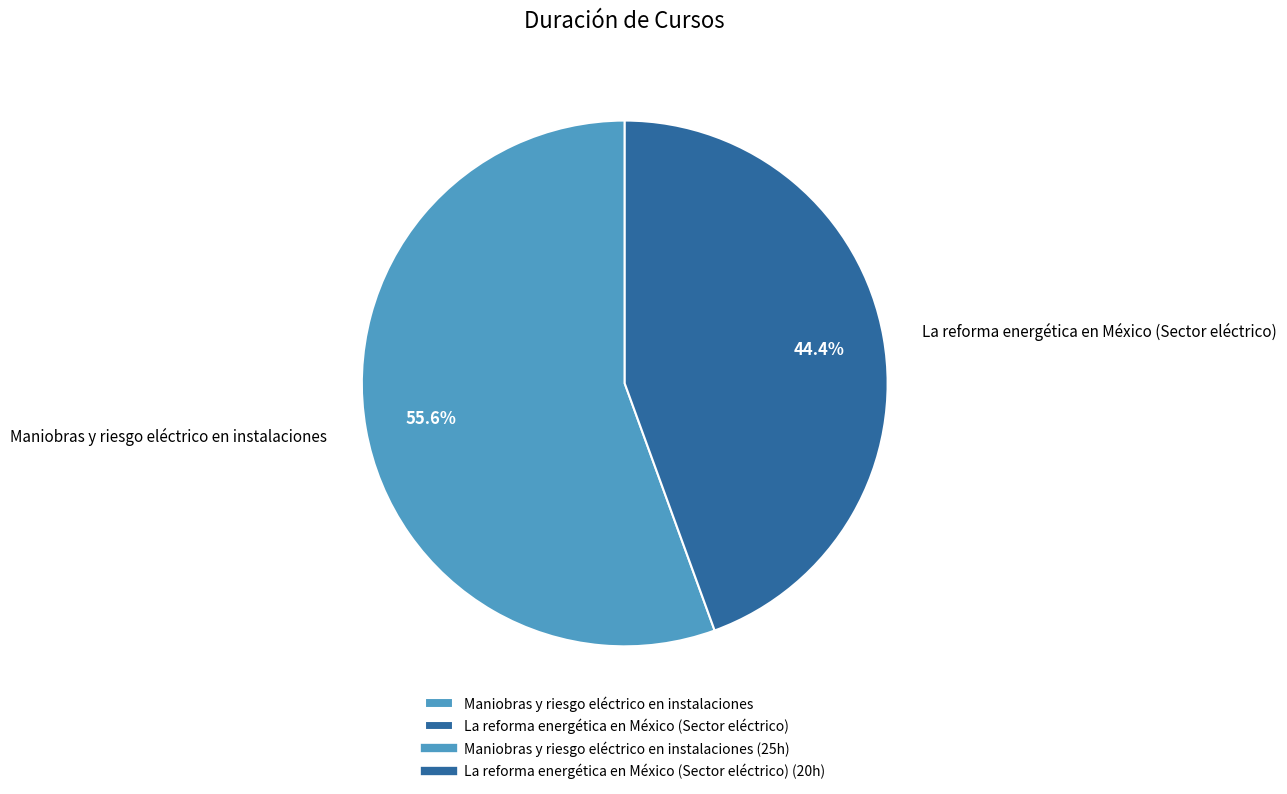

To the nearest percent, what is the combined percentage of La reforma energética en México (Sector eléctrico) and Maniobras y riesgo eléctrico en instalaciones?

100%